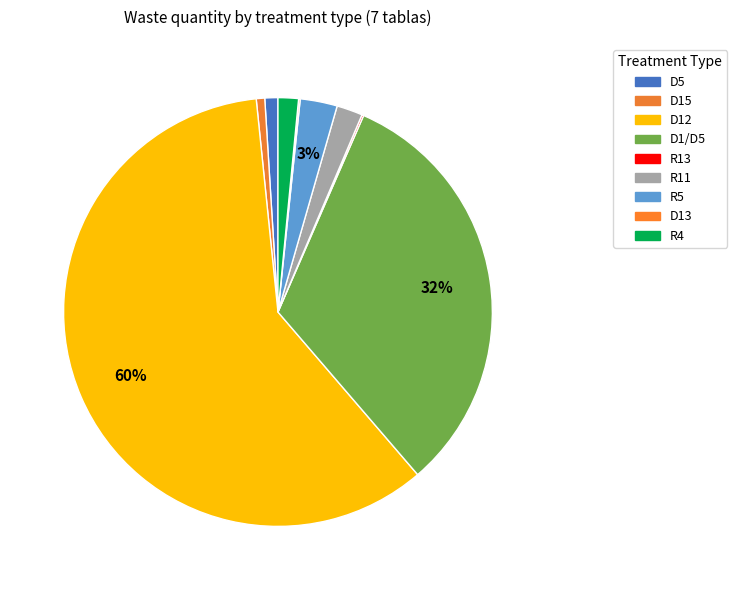

Which slice is the largest?

D12